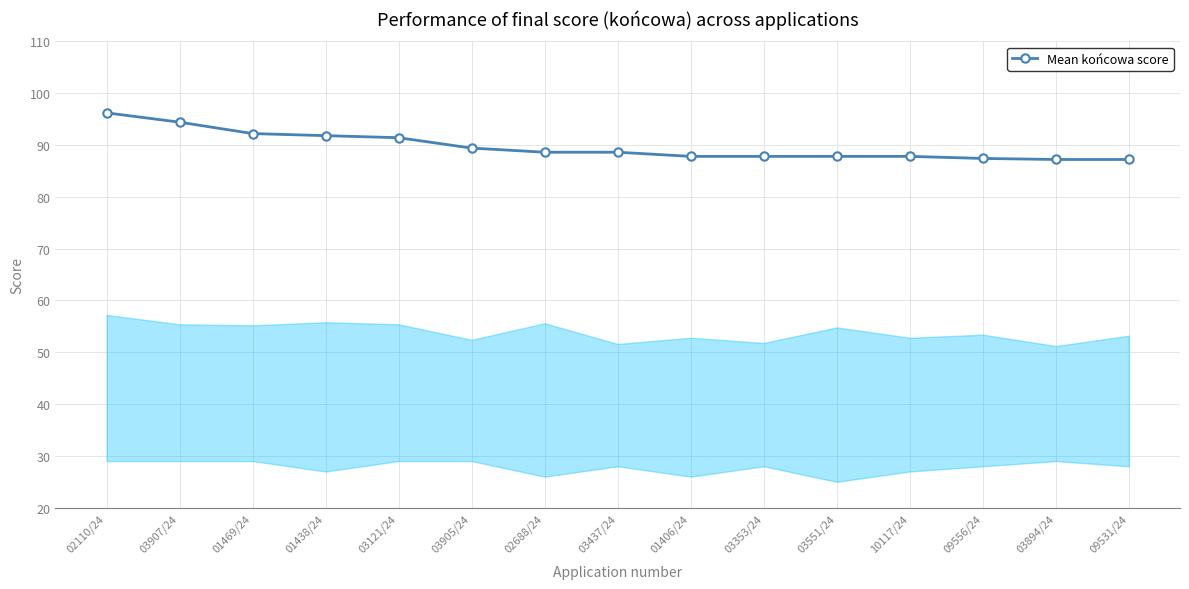

Which has a higher value, 03907/24 or 03437/24?

03907/24